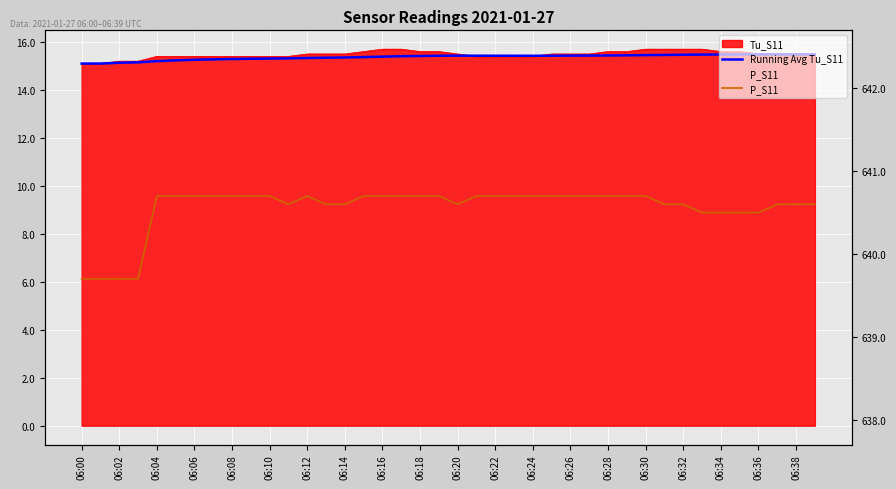

Which series has the largest total across all categories?

P_S11